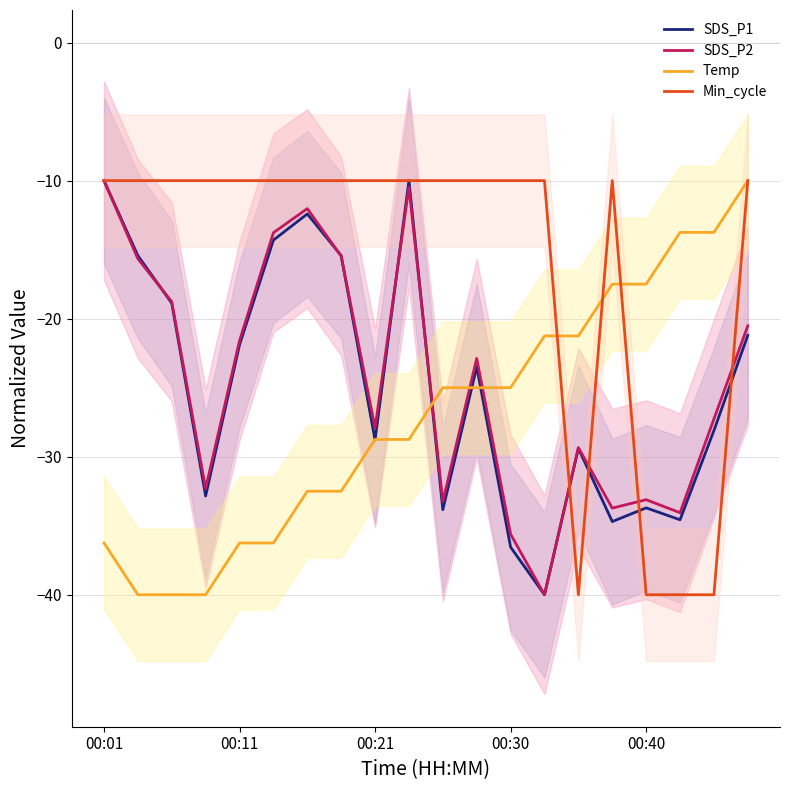

What is the maximum value for Temp?

-10.0